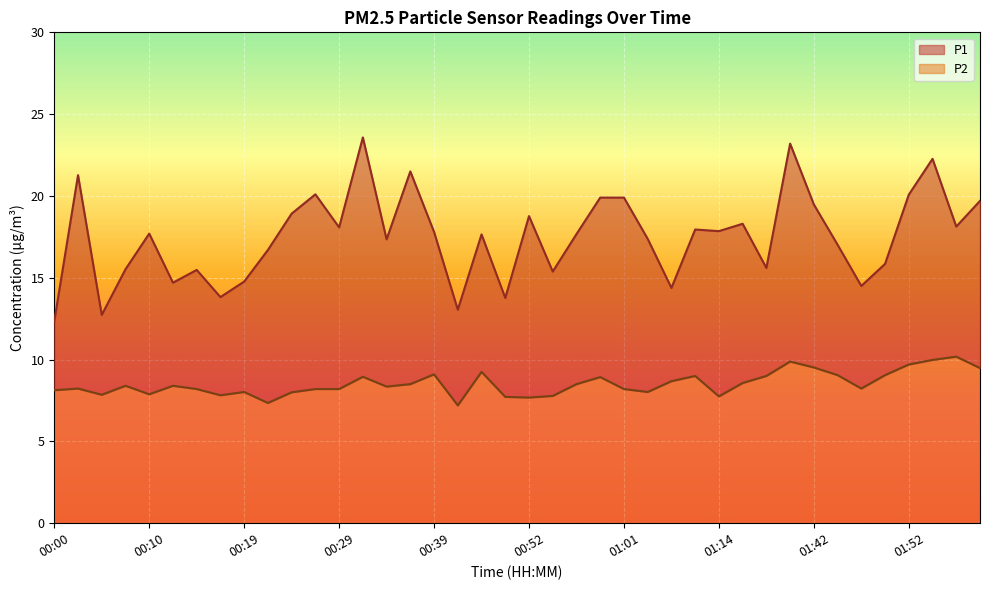

True or false: P1 and P2 cross at least once.

False